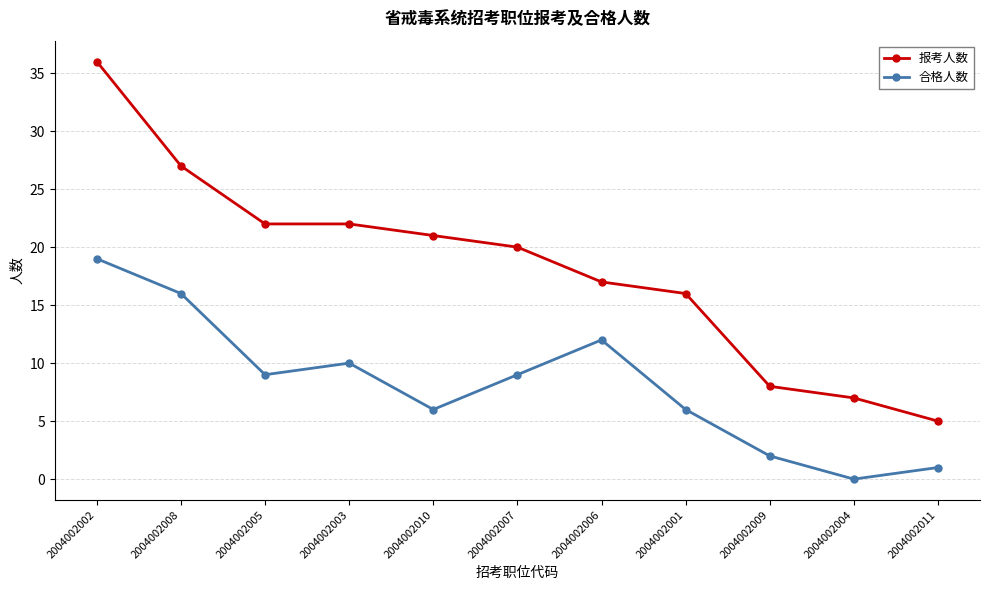

Does the chart display data point markers on the line(s)?

Yes